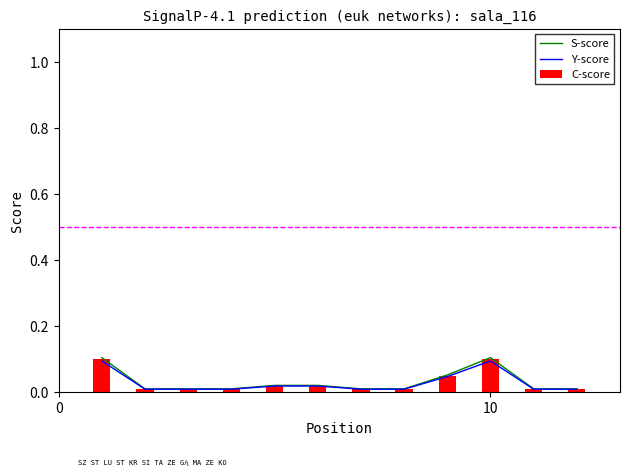

Reading right to left, list all the values displayed in this chart.

S-score: 0.0	0.0	0.1	0.1	0.0	0.0	0.0	0.0	0.0	0.0	0.0	0.1
Y-score: 0.0	0.0	0.1	0.0	0.0	0.0	0.0	0.0	0.0	0.0	0.0	0.1
C-score: 0.0	0.0	0.1	0.1	0.0	0.0	0.0	0.0	0.0	0.0	0.0	0.1